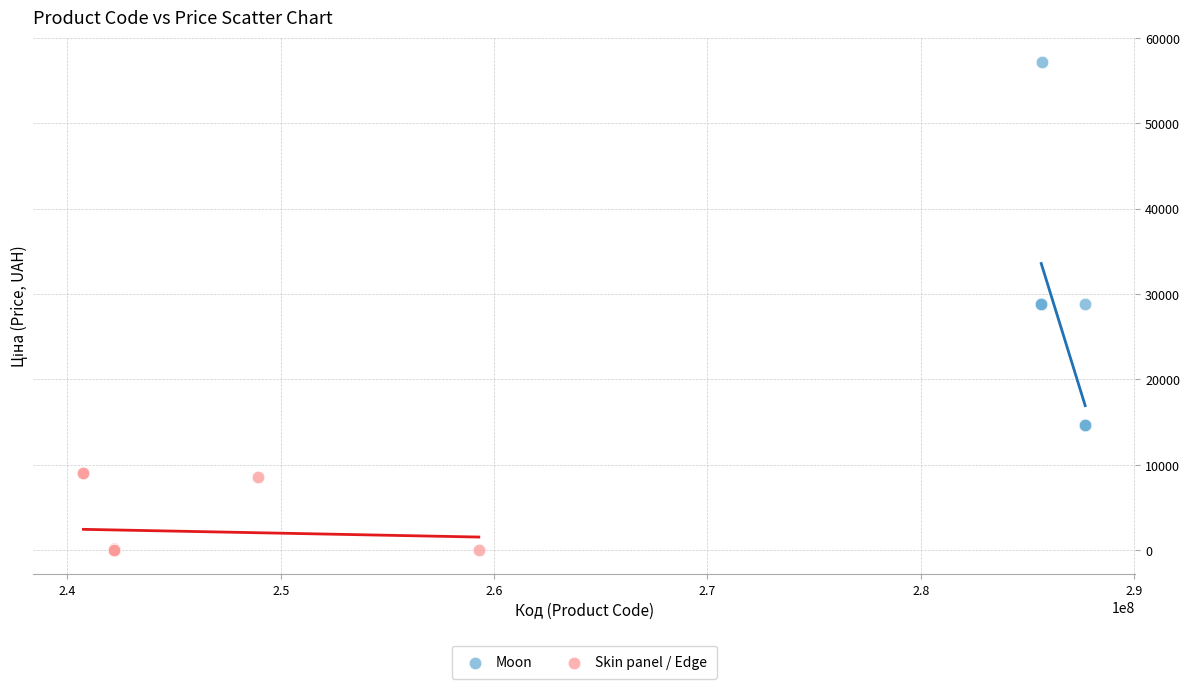

Which series has the largest Y range (max minus min)?

Moon